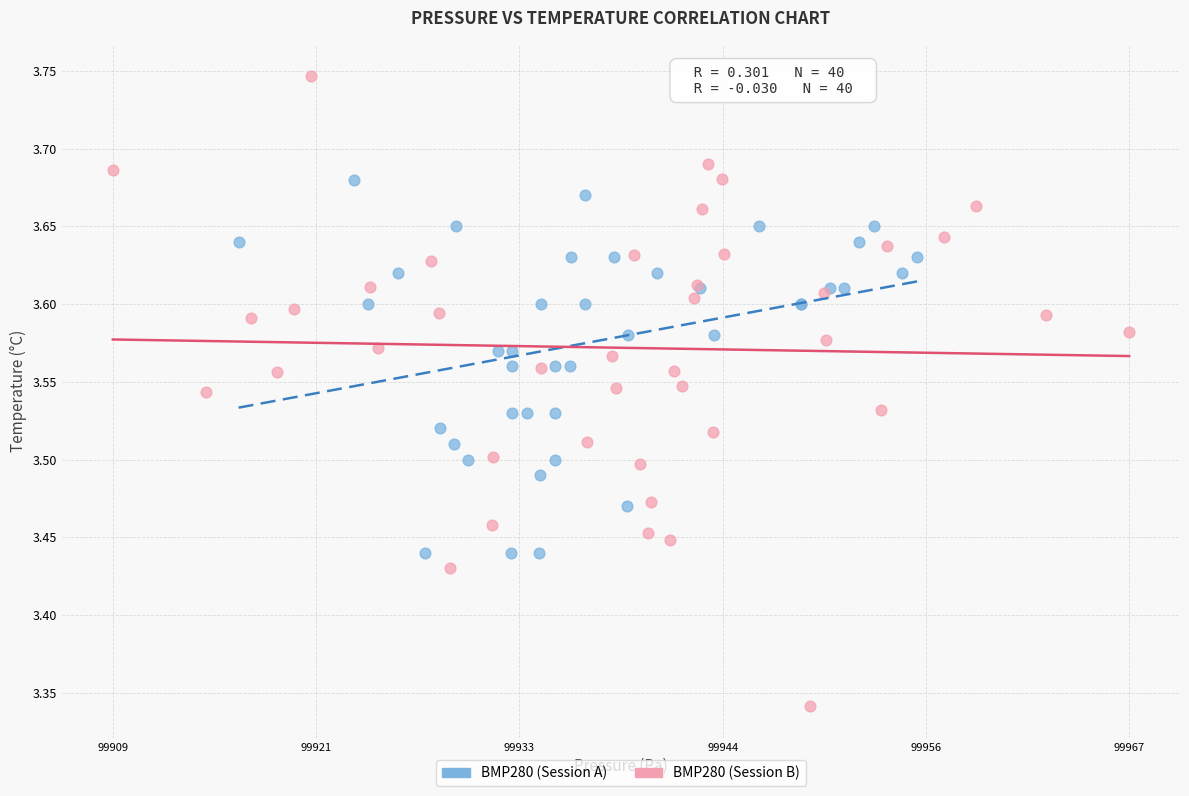

Which series contains the lowest Y value?

BMP280 (Session B)